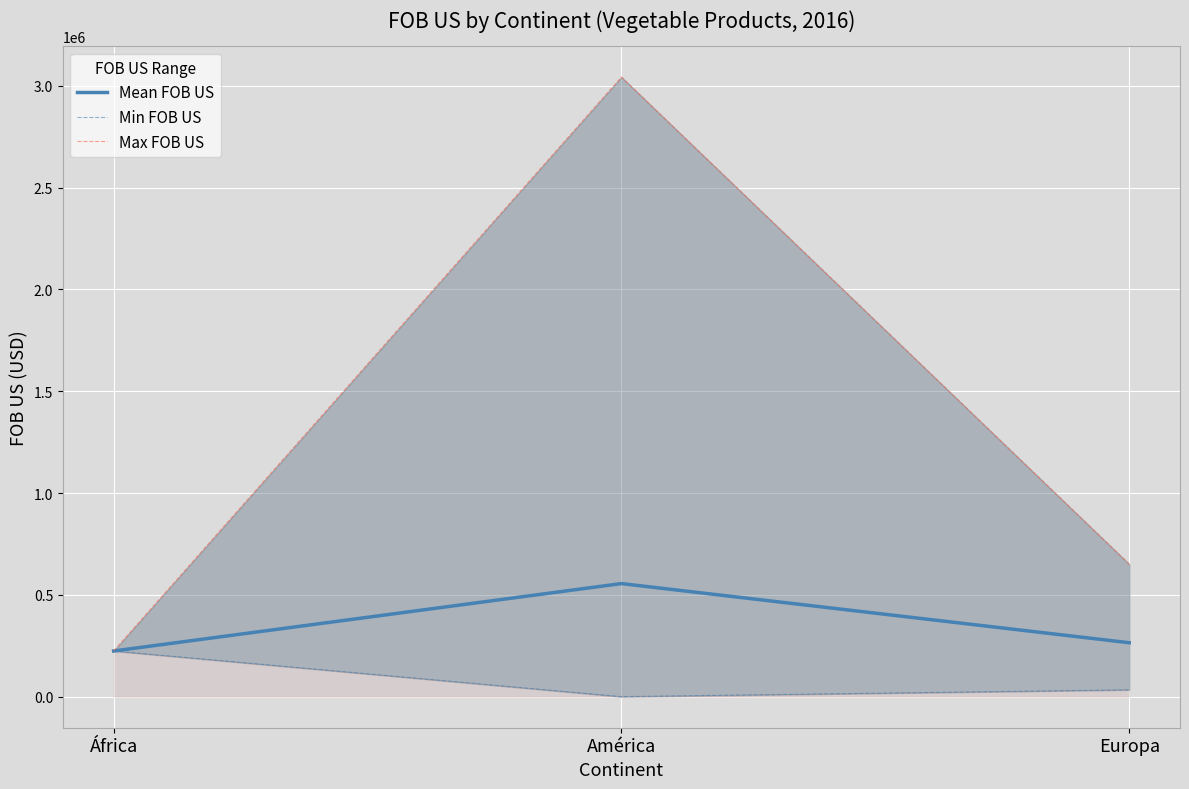

What is the difference between the maximum and minimum values in the Mean FOB US series?

331030.3